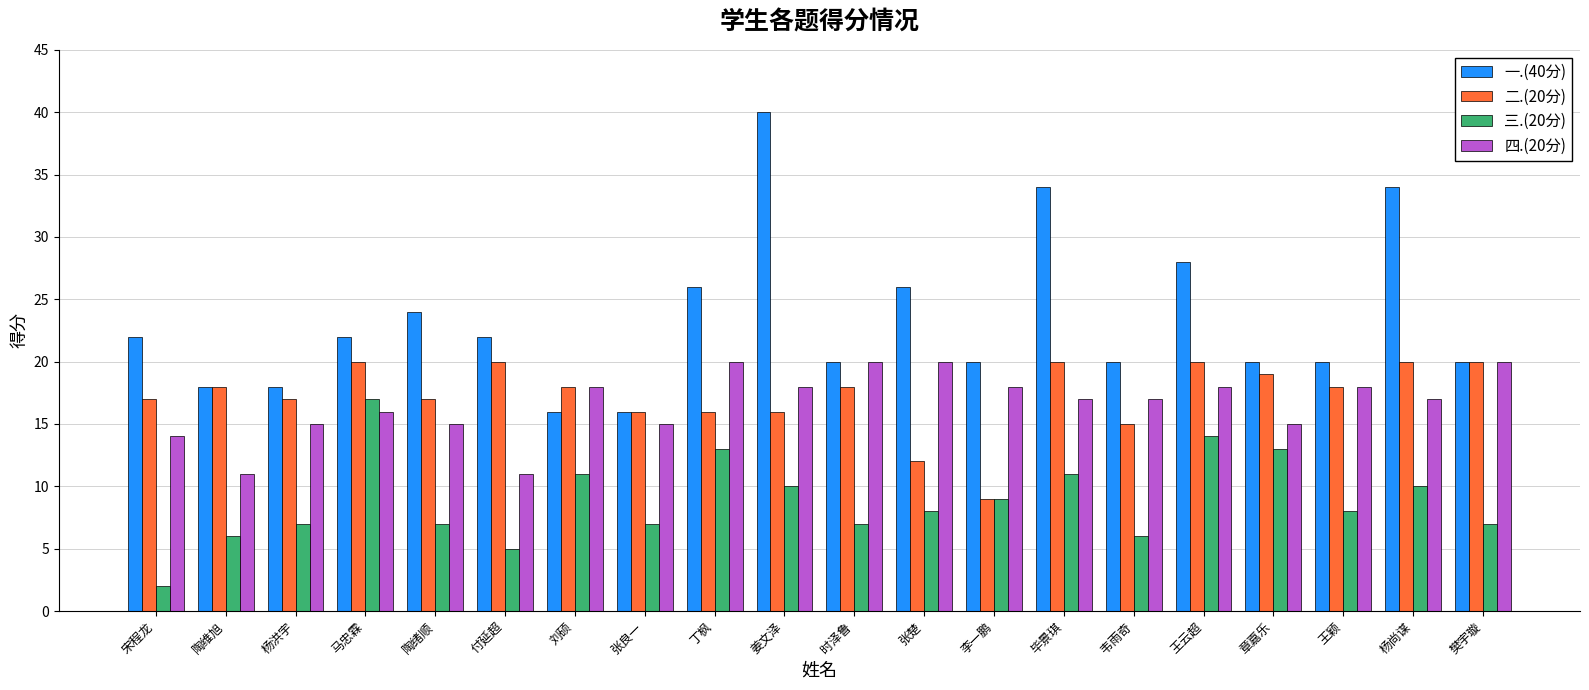

Reading left to right, what are all the values shown in this chart?

一.(40分): 宋程龙=22	陶维旭=18	杨洪宇=18	马忠霖=22	陶绪顺=24	付延超=22	刘硕=16	张良一=16	丁枫=26	姜文泽=40	时泽鲁=20	张楚=26	李一鹏=20	毕景琪=34	韦雨奇=20	王云超=28	章嘉乐=20	王颖=20	杨尚谋=34	樊宇璇=20
二.(20分): 宋程龙=17	陶维旭=18	杨洪宇=17	马忠霖=20	陶绪顺=17	付延超=20	刘硕=18	张良一=16	丁枫=16	姜文泽=16	时泽鲁=18	张楚=12	李一鹏=9	毕景琪=20	韦雨奇=15	王云超=20	章嘉乐=19	王颖=18	杨尚谋=20	樊宇璇=20
三.(20分): 宋程龙=2	陶维旭=6	杨洪宇=7	马忠霖=17	陶绪顺=7	付延超=5	刘硕=11	张良一=7	丁枫=13	姜文泽=10	时泽鲁=7	张楚=8	李一鹏=9	毕景琪=11	韦雨奇=6	王云超=14	章嘉乐=13	王颖=8	杨尚谋=10	樊宇璇=7
四.(20分): 宋程龙=14	陶维旭=11	杨洪宇=15	马忠霖=16	陶绪顺=15	付延超=11	刘硕=18	张良一=15	丁枫=20	姜文泽=18	时泽鲁=20	张楚=20	李一鹏=18	毕景琪=17	韦雨奇=17	王云超=18	章嘉乐=15	王颖=18	杨尚谋=17	樊宇璇=20